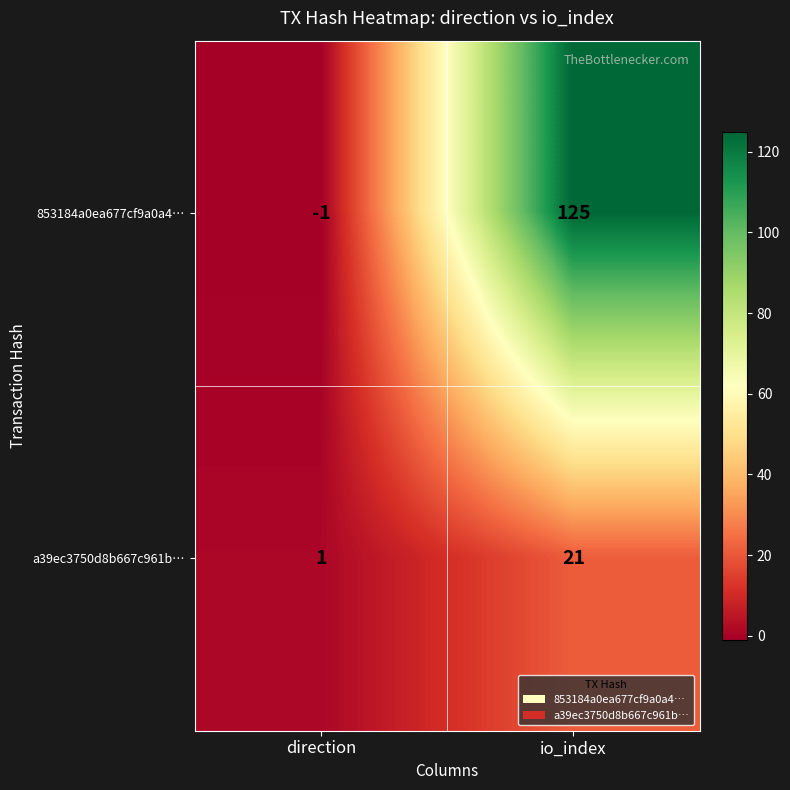

True or false: a39ec3750d8b667c961b… has a value of 21 at io_index.

True